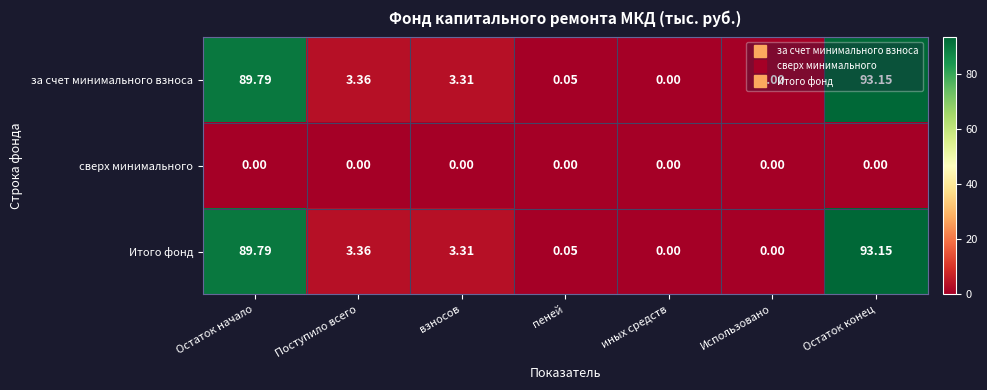

At which category is the sum across all series the highest?

Остаток конец